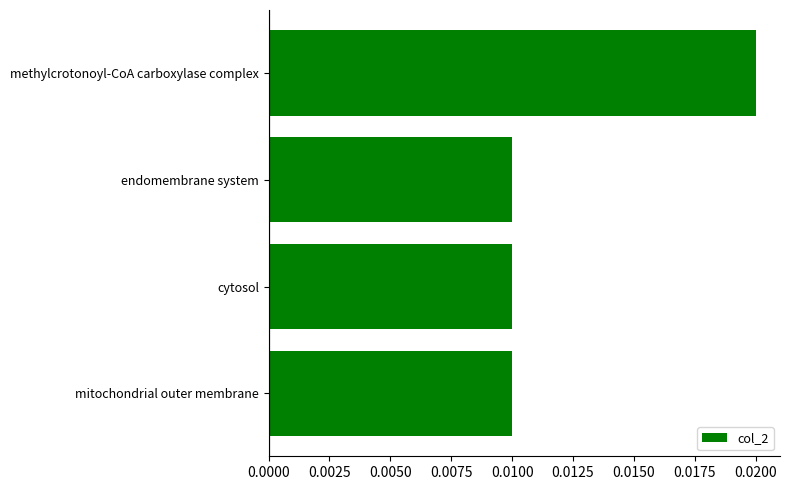

Count the values in the range 0 to 1.

4